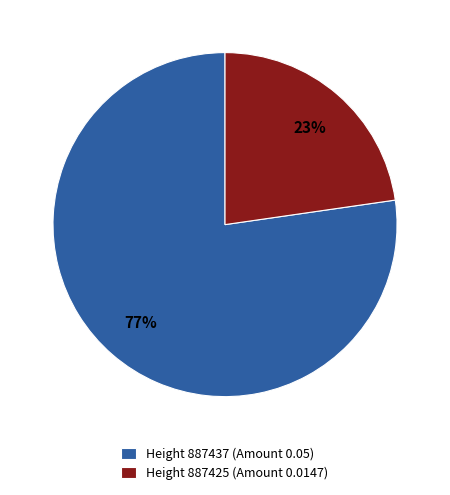

Which category has the smallest portion of the pie?

Height 887425 (Amount 0.0147)